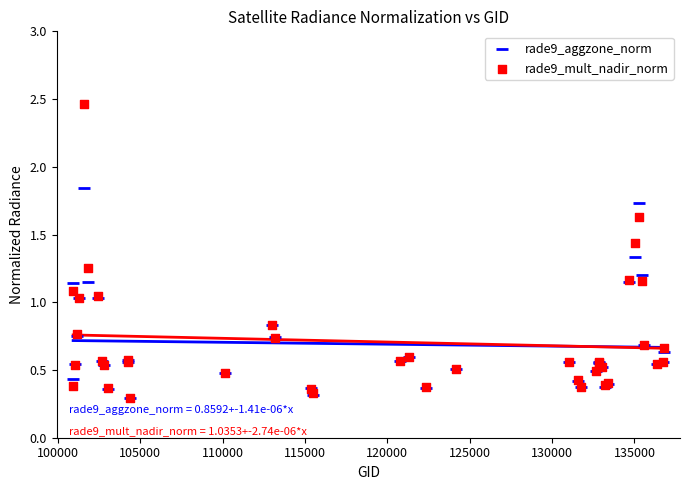

What are all the series names shown in the legend?

rade9_aggzone_norm, rade9_mult_nadir_norm